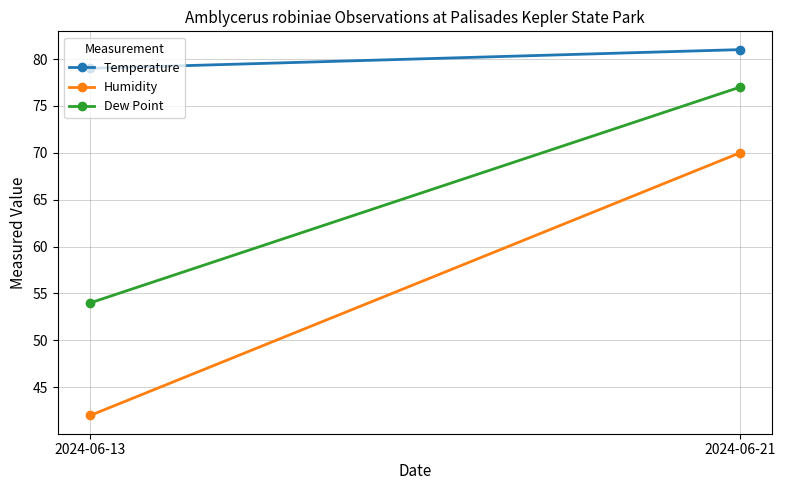

Is the value of Dew Point at 2024-06-13 greater than the value of Temperature at 2024-06-13?

No